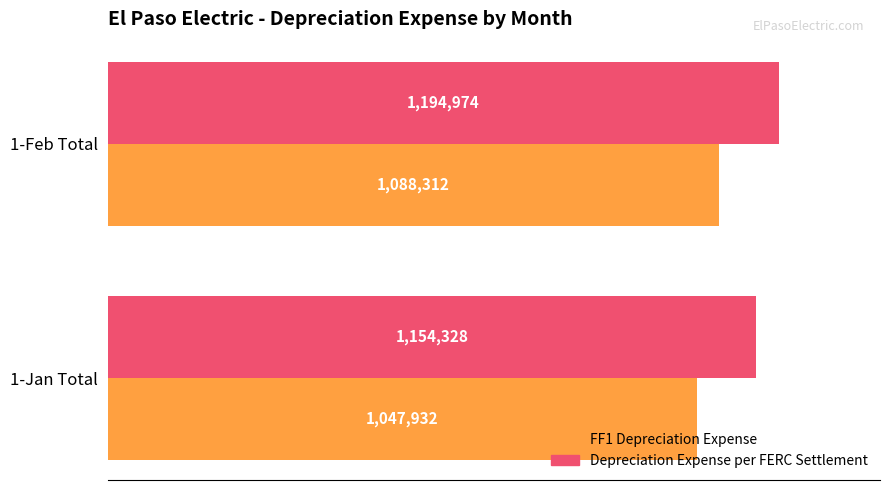

What are all the series names shown in the legend?

FF1 Depreciation Expense, Depreciation Expense per FERC Settlement